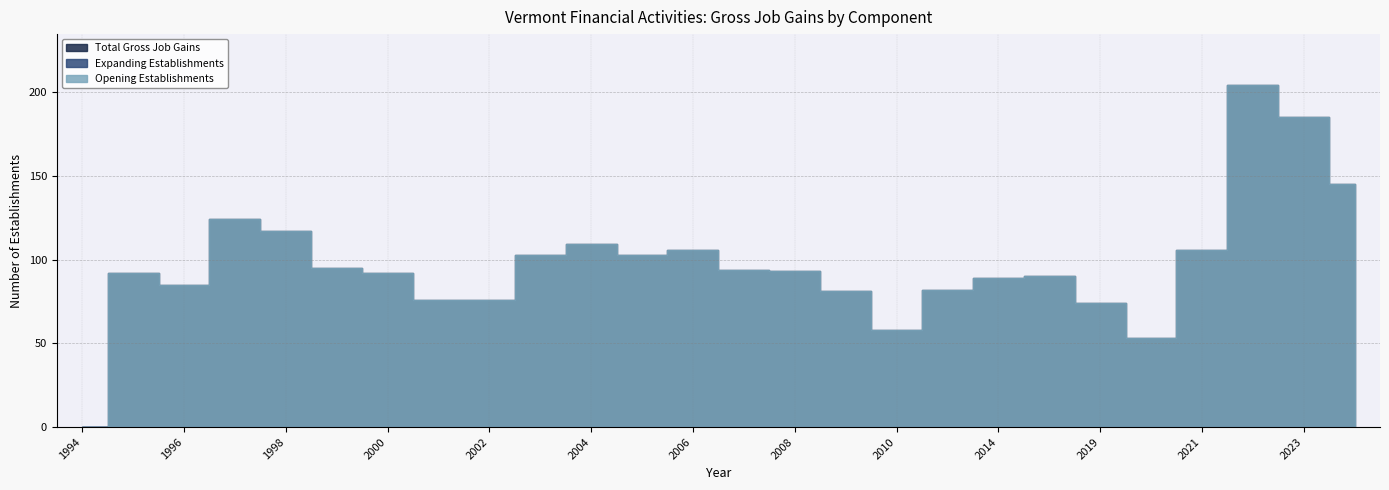

Reading right to left, list all the values displayed in this chart.

Total Gross Job Gains: 145	185	204	106	53	74	90	89	82	58	81	93	94	106	103	109	103	76	76	92	95	117	124	85	92	0
Expanding Establishments: 0	0	0	0	0	0	0	0	0	0	0	0	0	0	0	0	0	0	0	0	0	0	0	0	0	0
Opening Establishments: 145	185	204	106	53	74	90	89	82	58	81	93	94	106	103	109	103	76	76	92	95	117	124	85	92	0